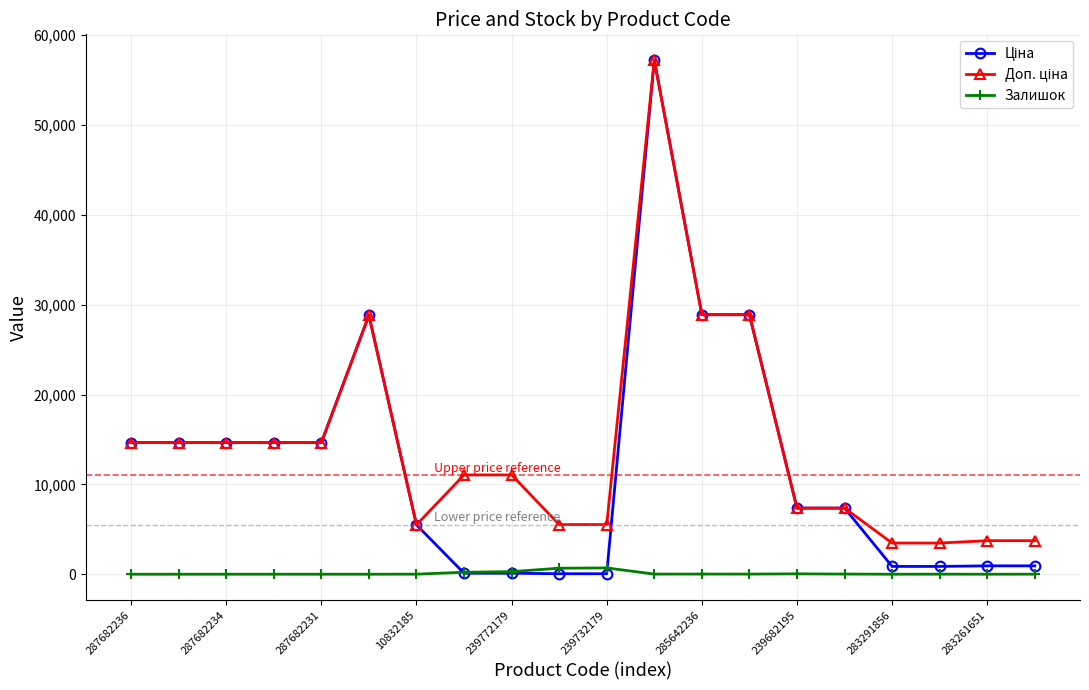

True or false: Залишок has more than 0 interior local peaks.

True